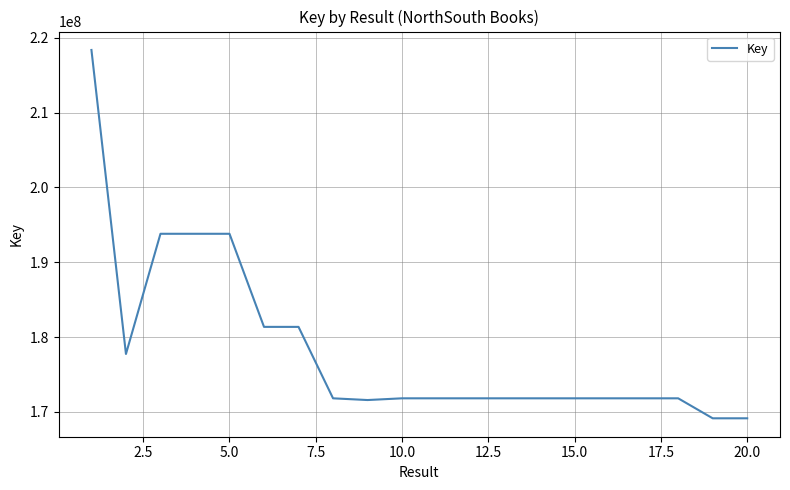

What is the maximum value shown in the chart?

218360416